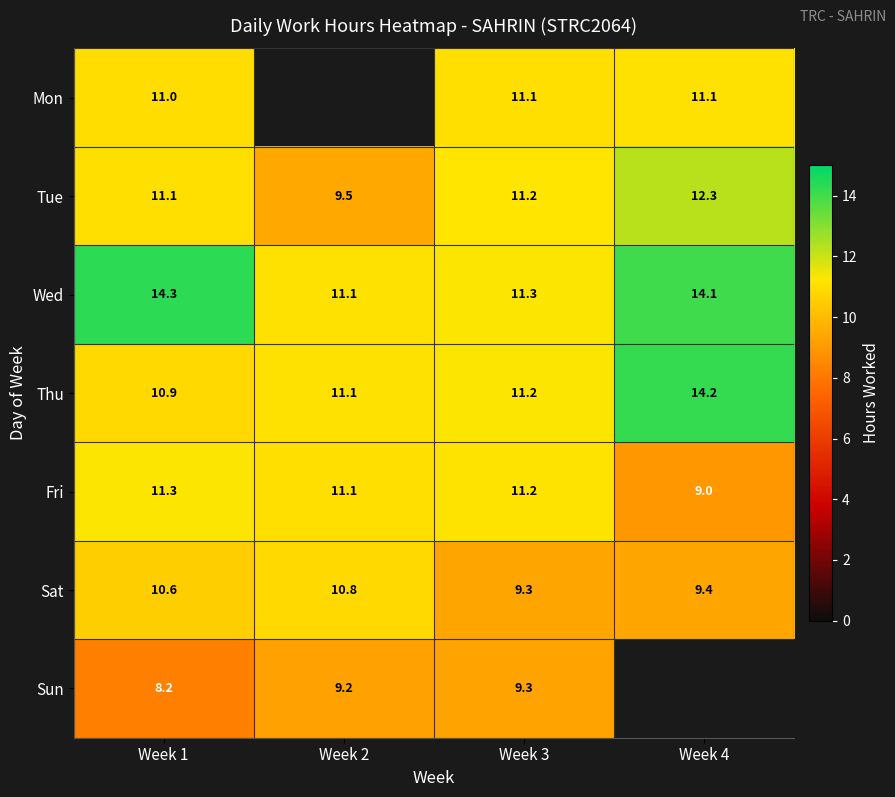

At how many categories does at least one series exceed 10?

4